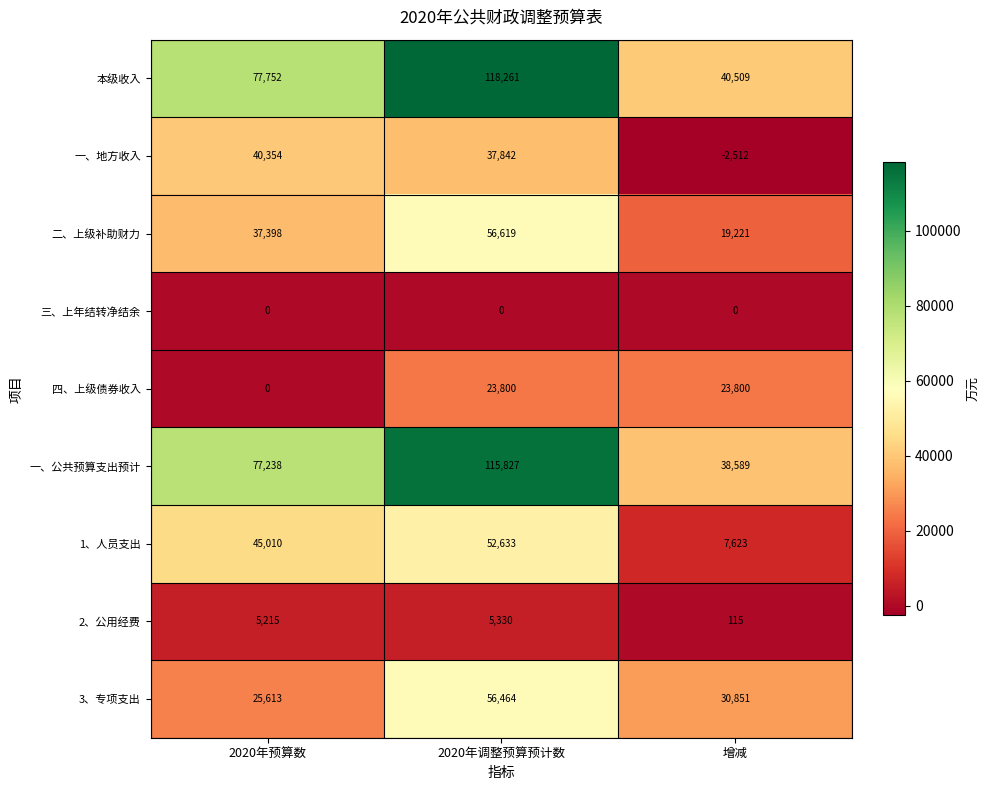

What is the total value across all series at 增减?

158196